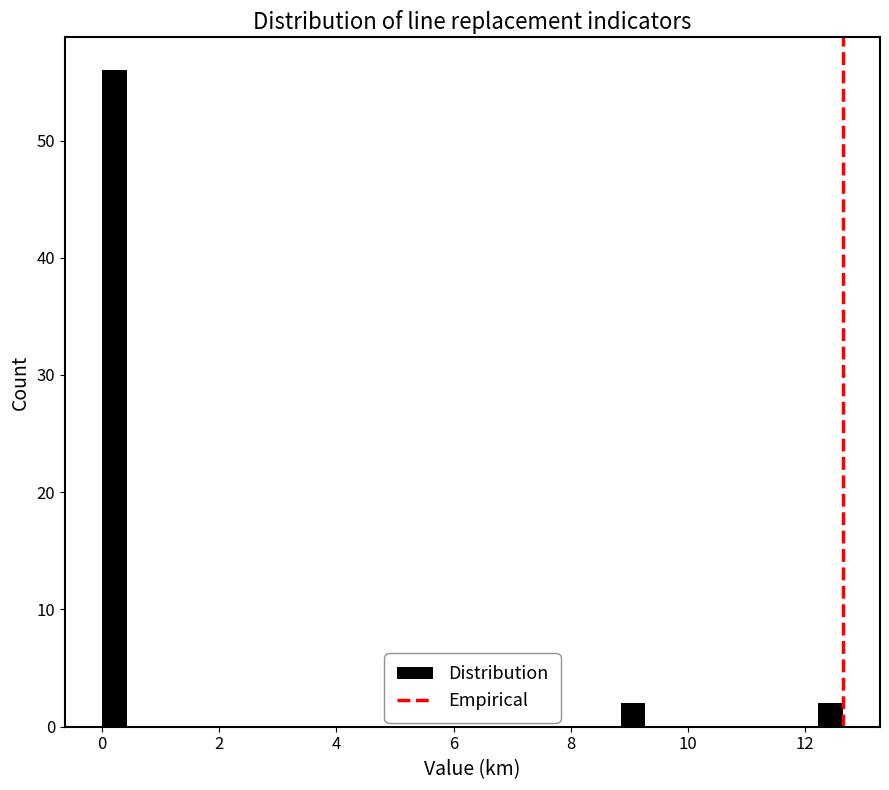

Read against the x-axis, roughly where is the centre of the tallest bar?

0.2